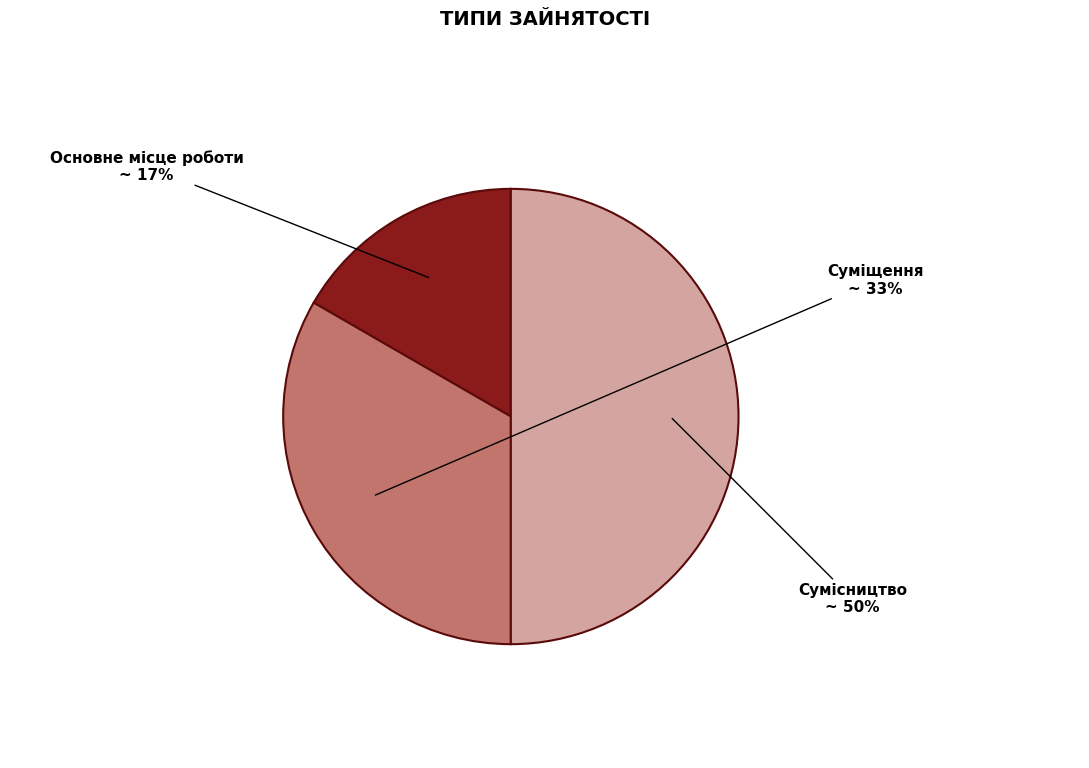

How many segments does this pie chart have?

3